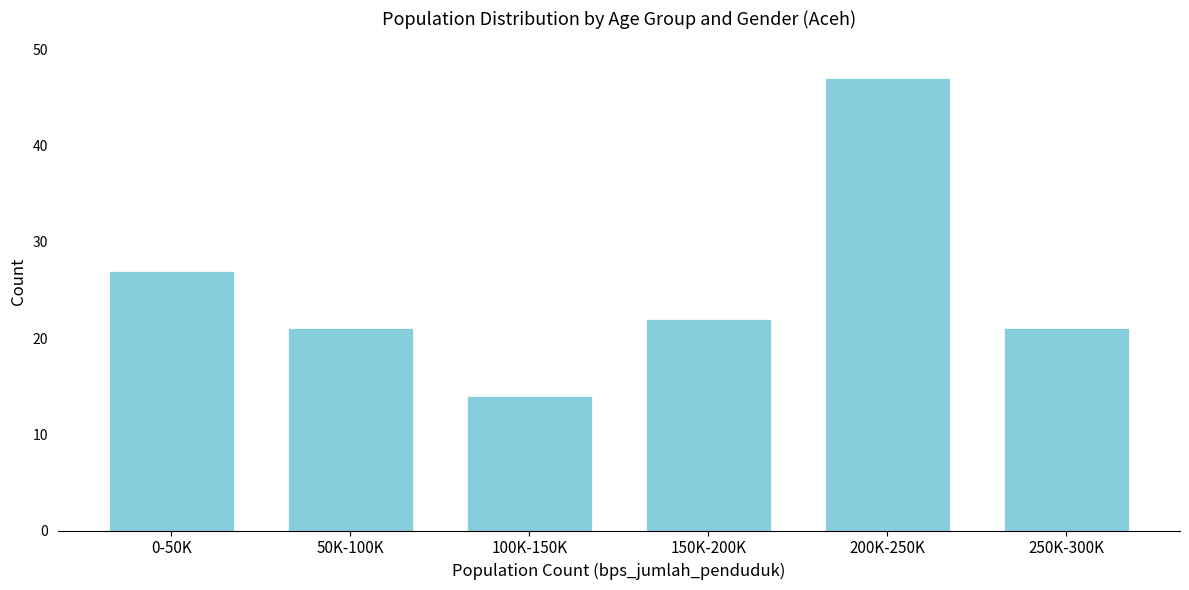

Reading right to left, what are all the values shown in this chart?

250K-300K=21	200K-250K=47	150K-200K=22	100K-150K=14	50K-100K=21	0-50K=27